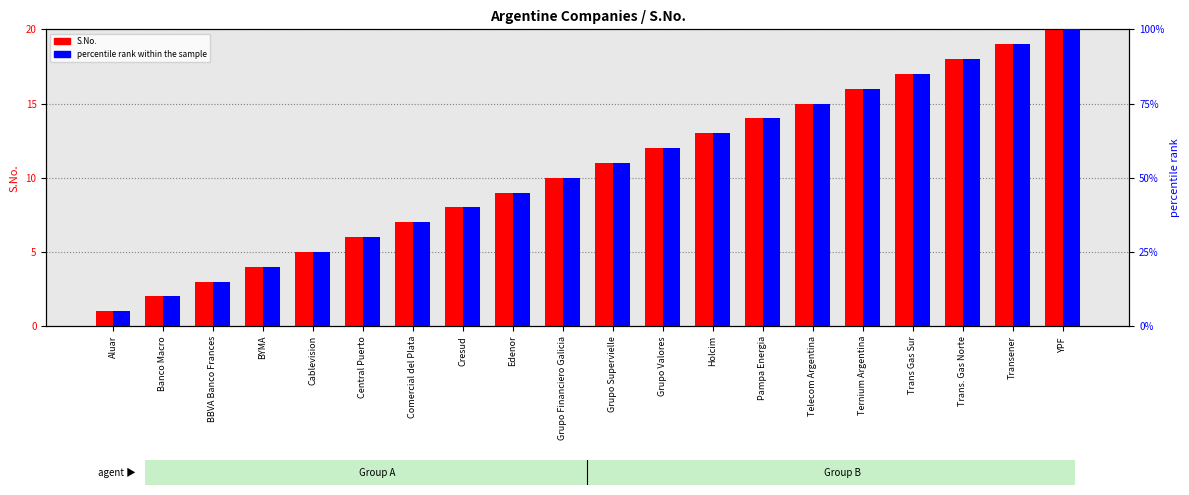

Between Telecom Argentina and Trans. Gas Norte, which is larger?

Trans. Gas Norte